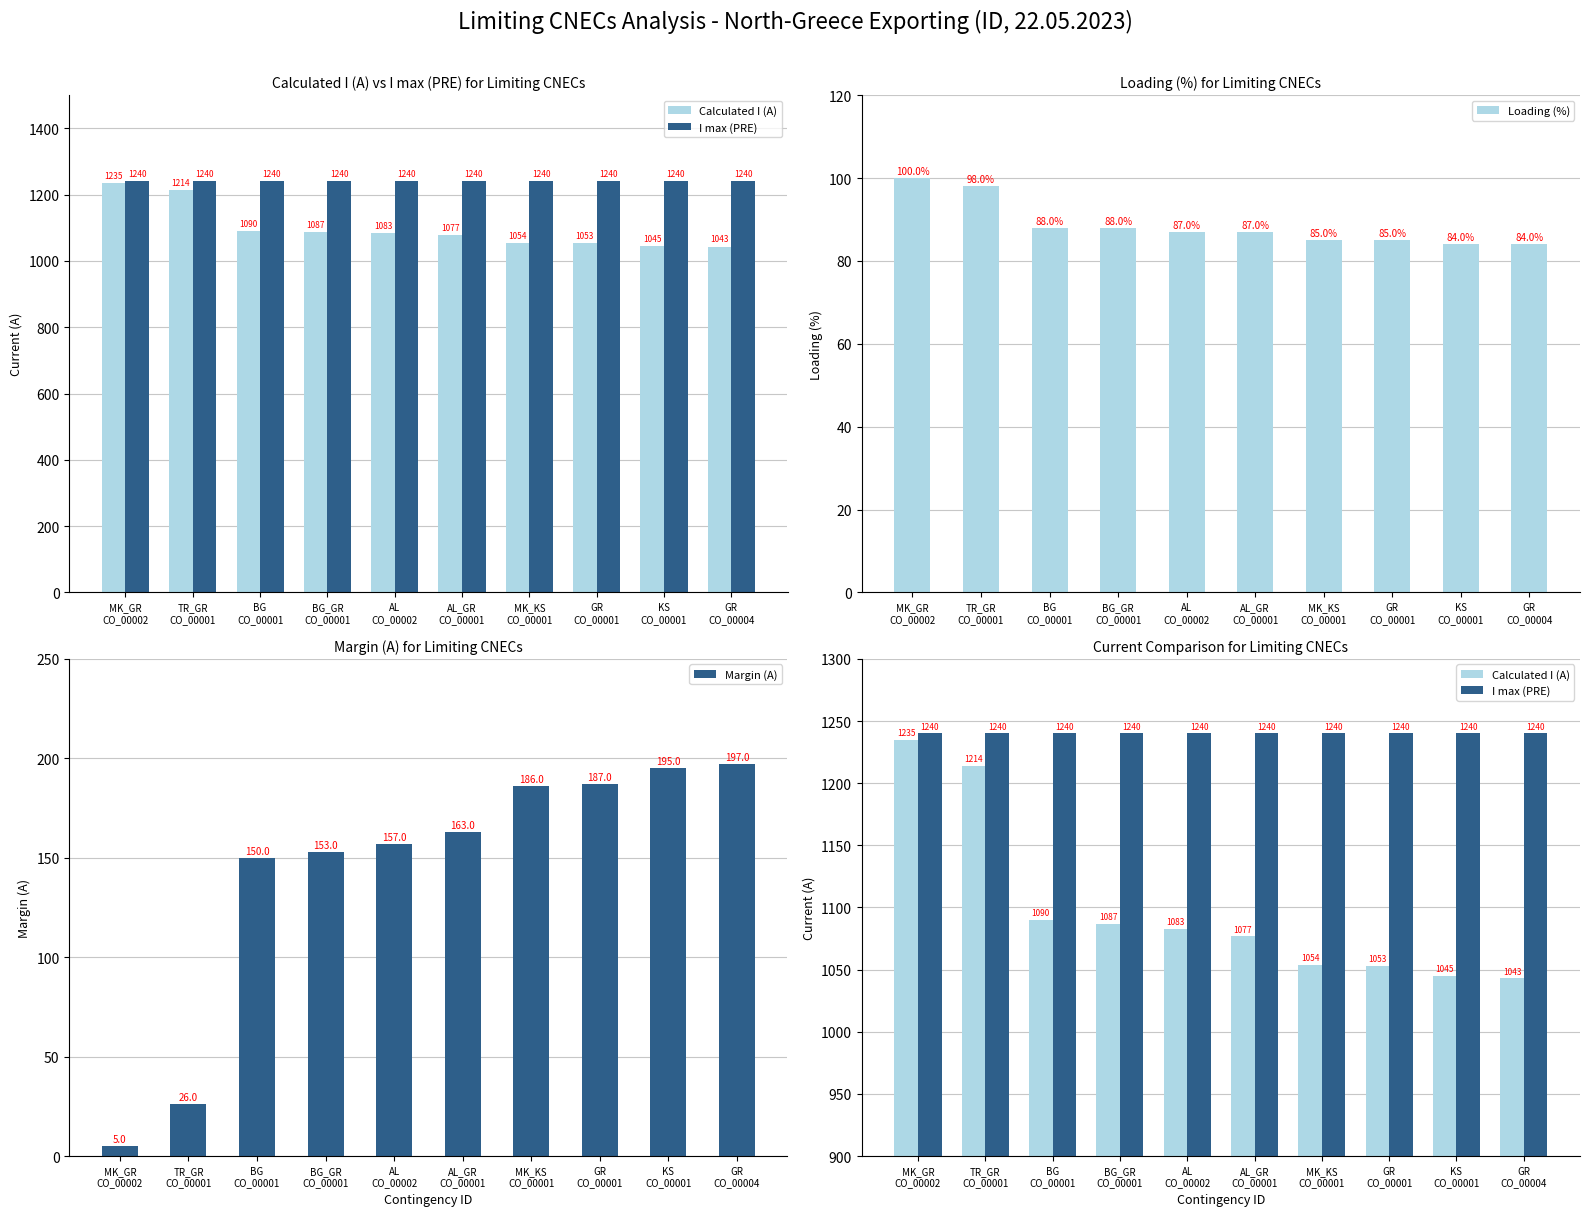

Reading right to left, list all the values displayed in this chart.

Calculated I (A): GR
CO_00004=1043	KS
CO_00001=1045	GR
CO_00001=1053	MK_KS
CO_00001=1054	AL_GR
CO_00001=1077	AL
CO_00002=1083	BG_GR
CO_00001=1087	BG
CO_00001=1090	TR_GR
CO_00001=1214	MK_GR
CO_00002=1235
I max (PRE): GR
CO_00004=1240	KS
CO_00001=1240	GR
CO_00001=1240	MK_KS
CO_00001=1240	AL_GR
CO_00001=1240	AL
CO_00002=1240	BG_GR
CO_00001=1240	BG
CO_00001=1240	TR_GR
CO_00001=1240	MK_GR
CO_00002=1240
Loading (%): GR
CO_00004=84	KS
CO_00001=84	GR
CO_00001=85	MK_KS
CO_00001=85	AL_GR
CO_00001=87	AL
CO_00002=87	BG_GR
CO_00001=88	BG
CO_00001=88	TR_GR
CO_00001=98	MK_GR
CO_00002=100
Margin (A): GR
CO_00004=197	KS
CO_00001=195	GR
CO_00001=187	MK_KS
CO_00001=186	AL_GR
CO_00001=163	AL
CO_00002=157	BG_GR
CO_00001=153	BG
CO_00001=150	TR_GR
CO_00001=26	MK_GR
CO_00002=5